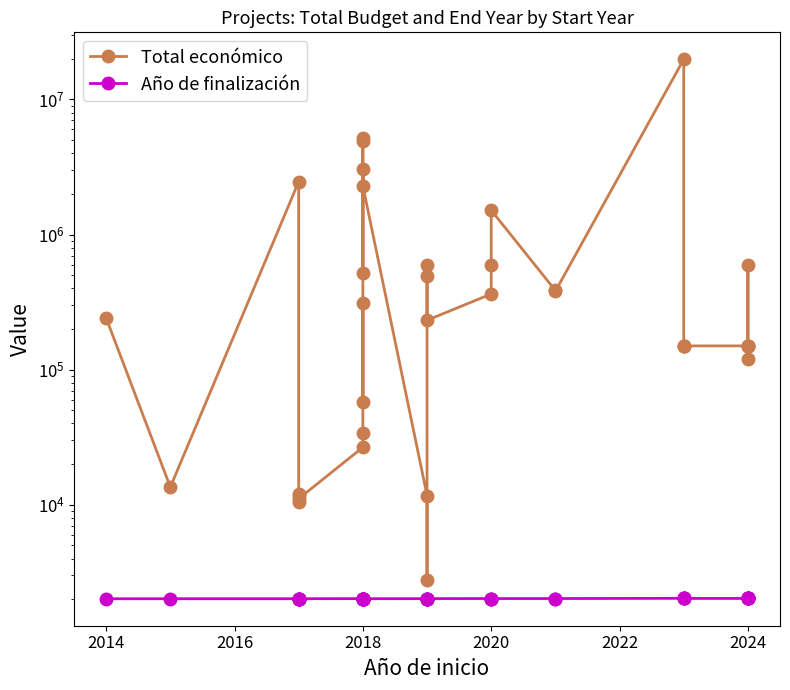

How many lines are shown in the chart?

2